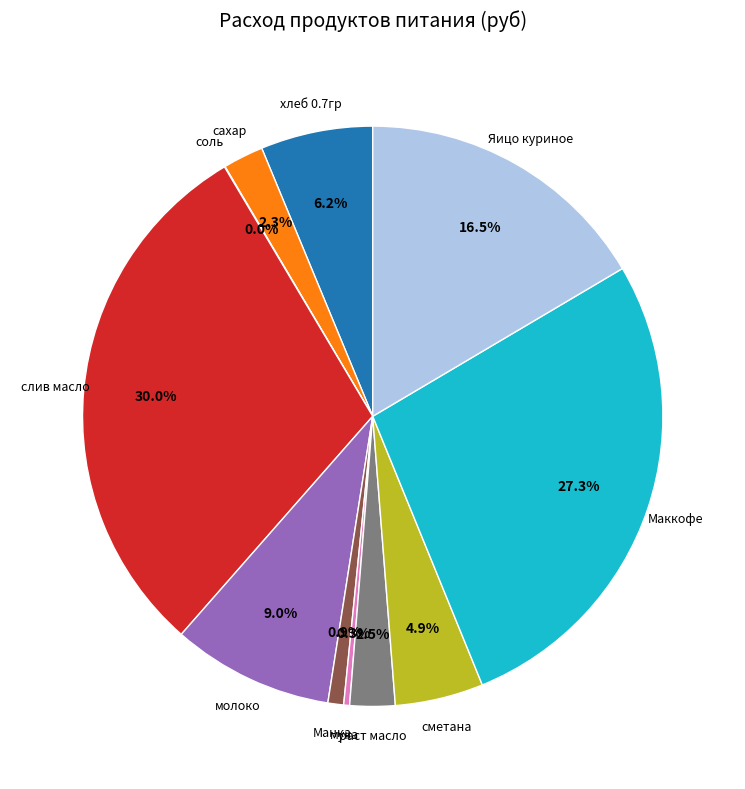

What is the largest slice in the pie chart?

слив масло